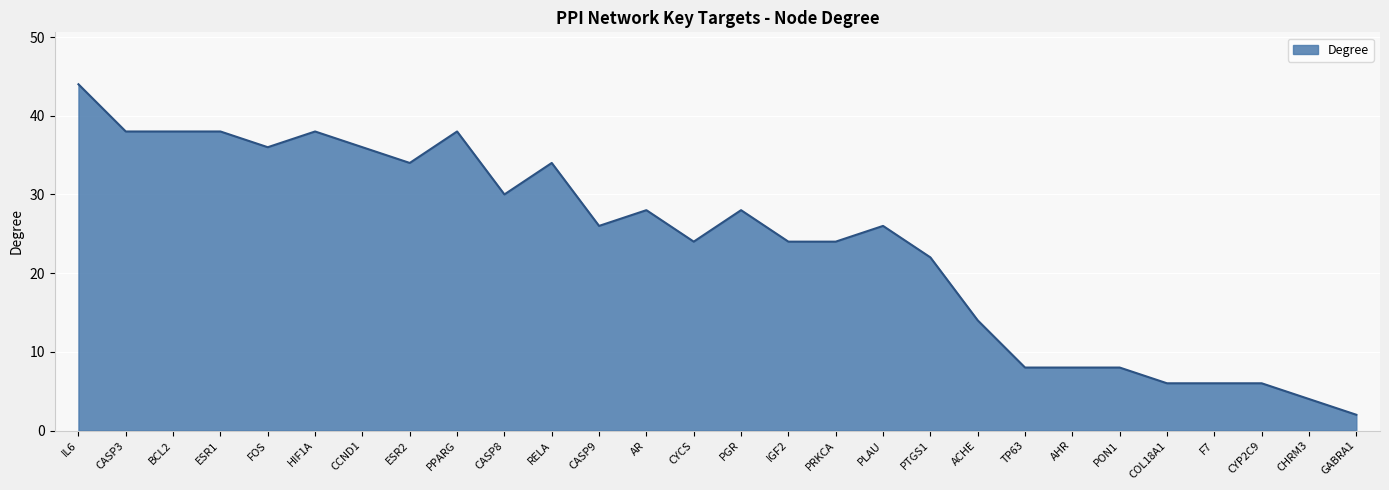

At which category does the chart reach its minimum across all series?

GABRA1